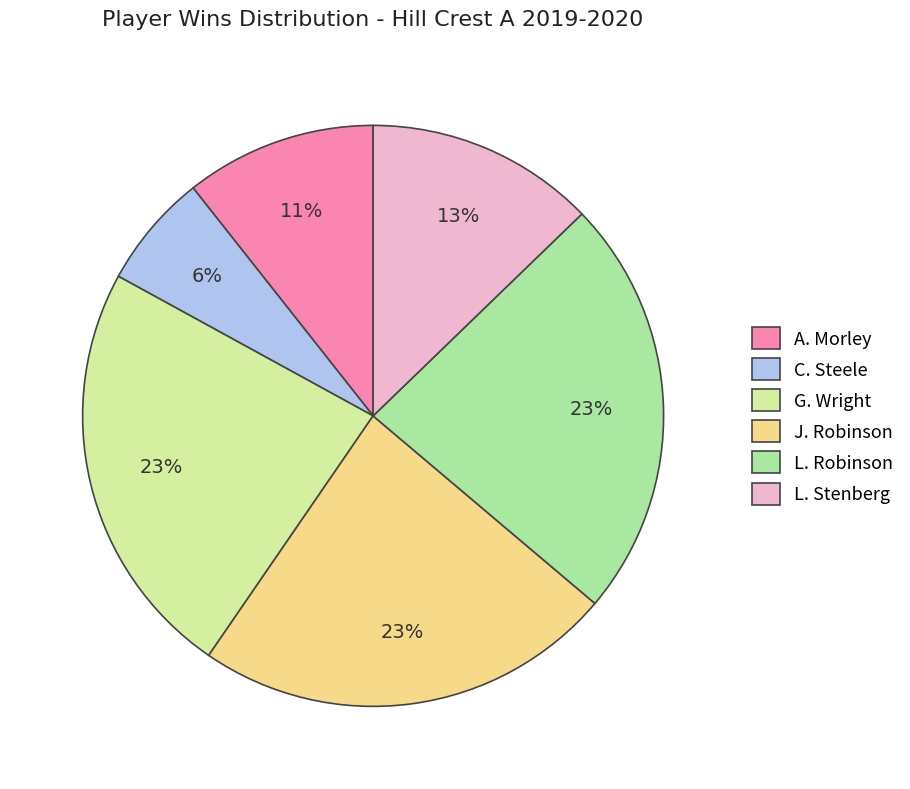

Is there any slice that represents more than half of the pie?

No